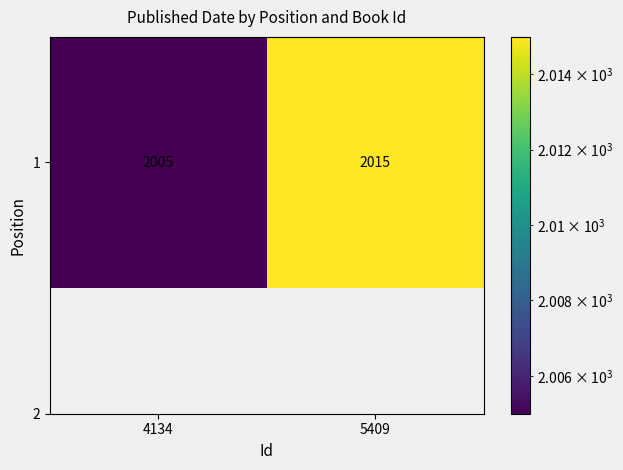

Where is the data nearest to the value 2010?

4134